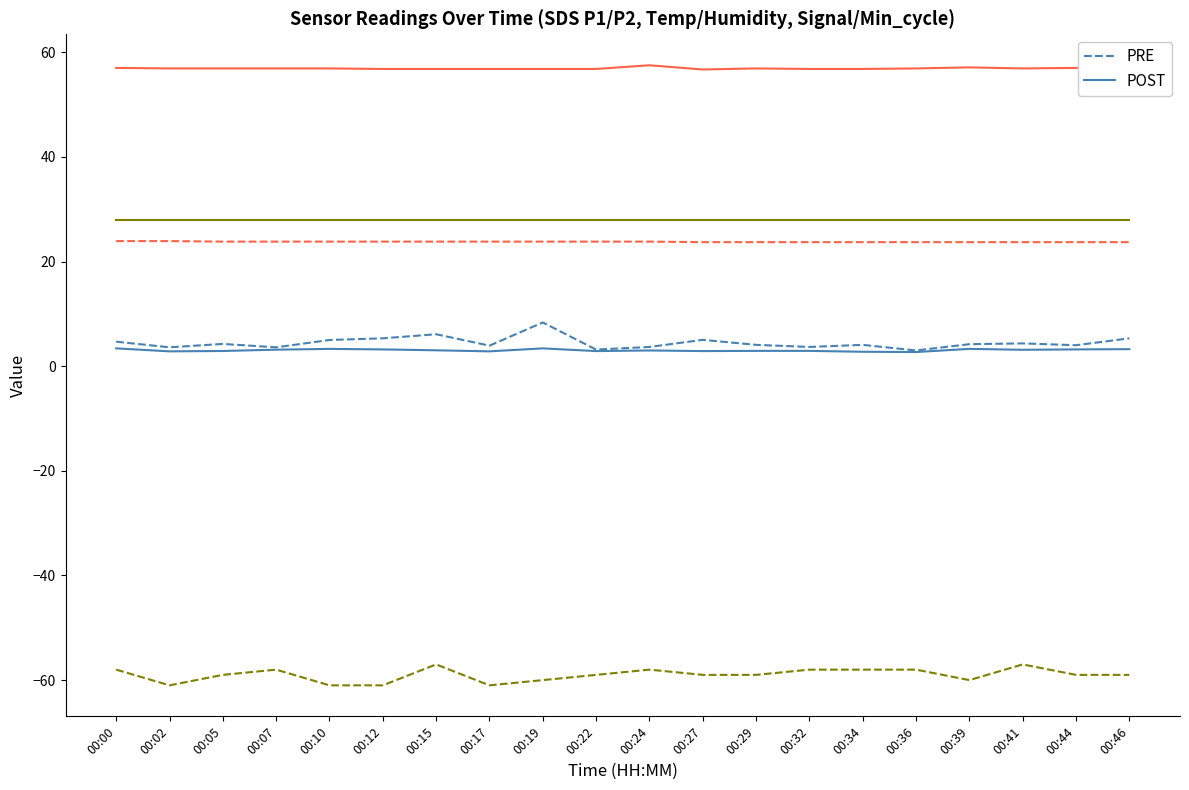

How many data points in PRE are above 4?

12